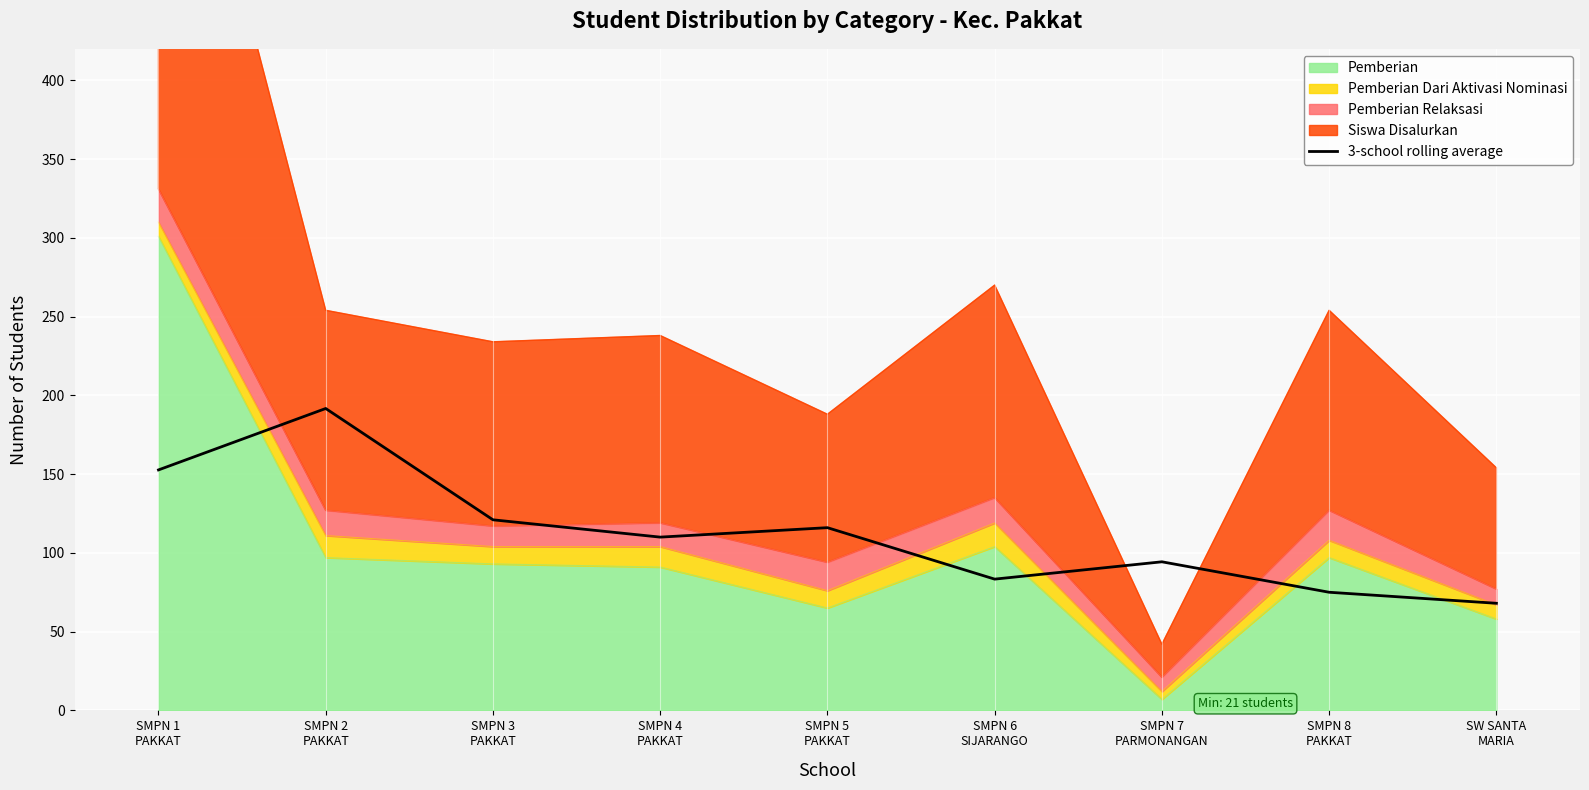

Which label corresponds to the smallest value in the chart?

SW SANTA
MARIA